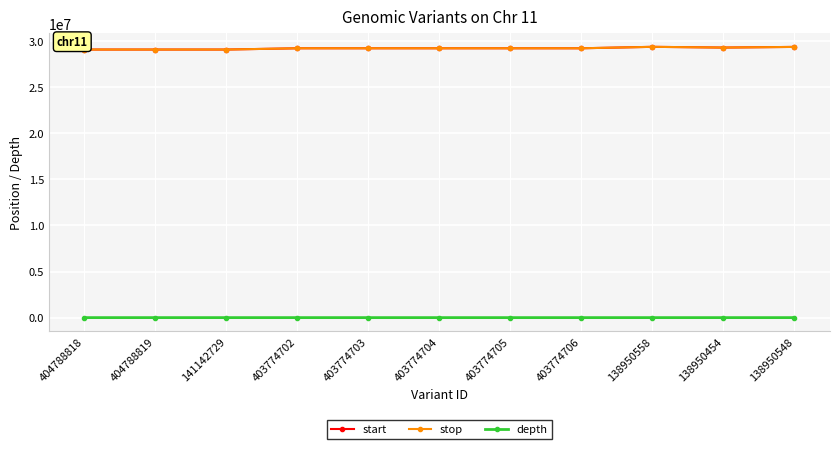

At how many categories does at least one series exceed 17200333?

11